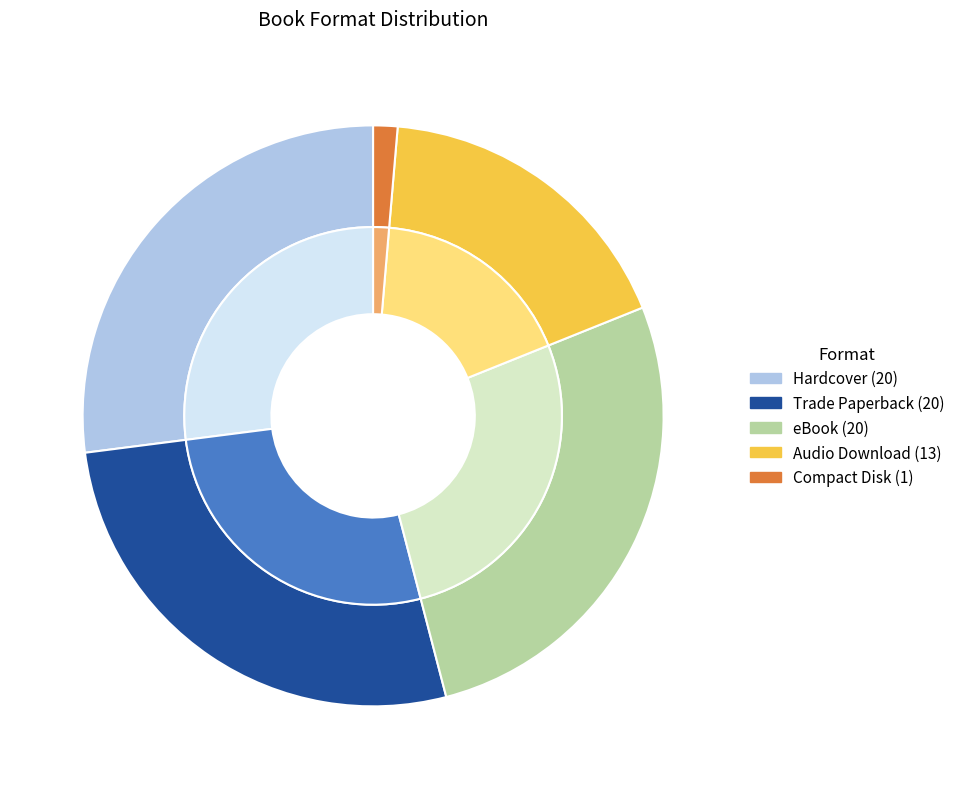

Combined, what portion of the pie is Audio Download and Hardcover?

44.6%